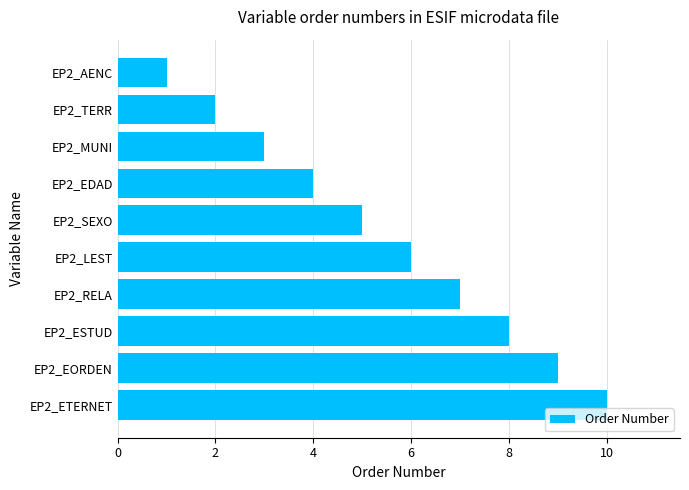

List the labels in order of value, largest first.

EP2_ETERNET, EP2_EORDEN, EP2_ESTUD, EP2_RELA, EP2_LEST, EP2_SEXO, EP2_EDAD, EP2_MUNI, EP2_TERR, EP2_AENC